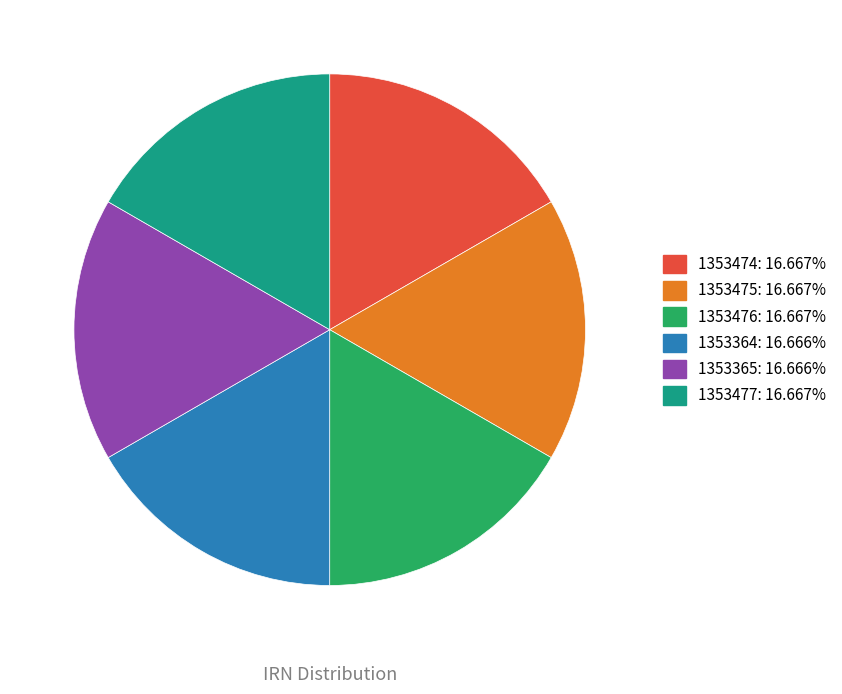

What is the ratio of the value at 1353364 to the value at 1353365?

1.0